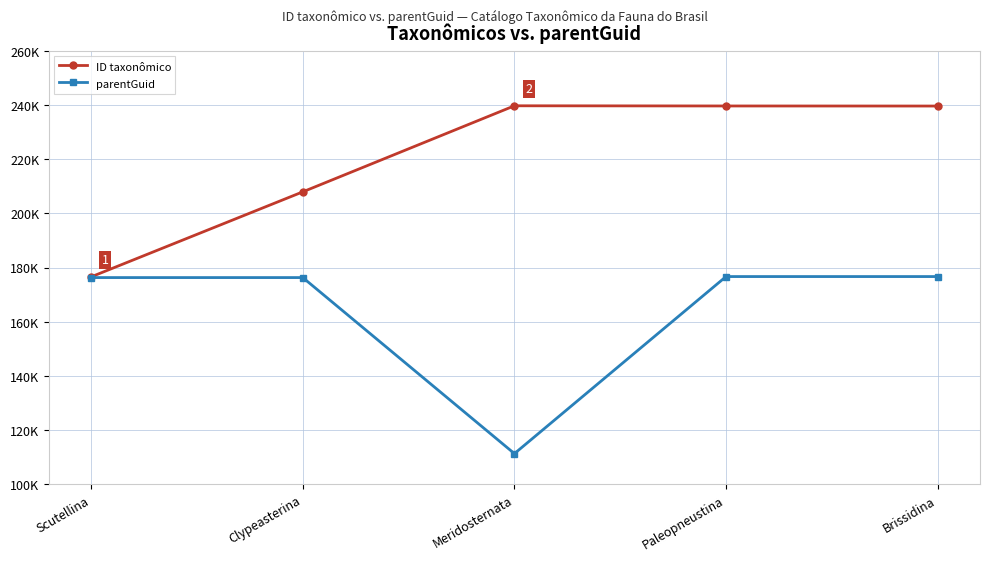

Is this an area chart (filled region under the line)?

No